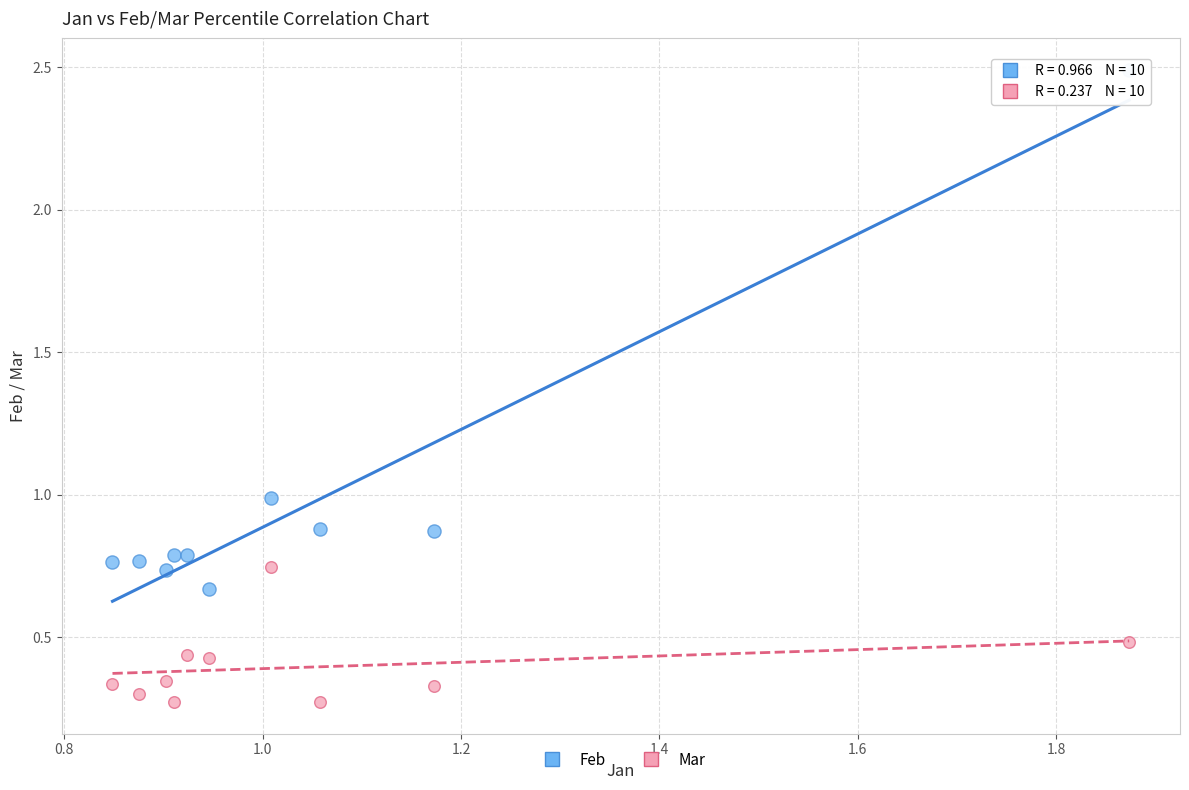

Which series contains the lowest Y value?

Mar